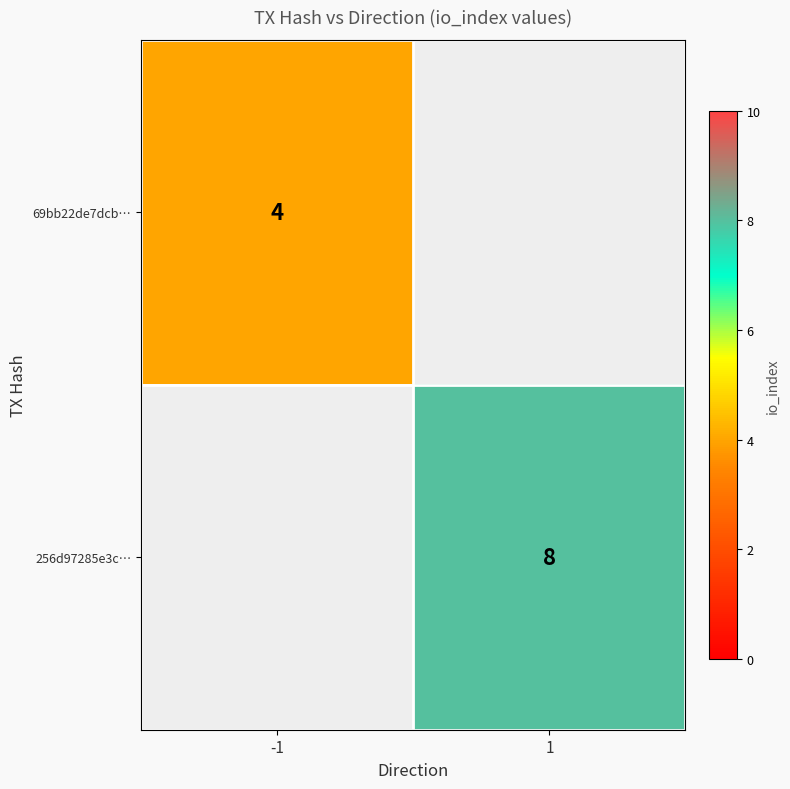

At how many categories does at least one series exceed 4?

1